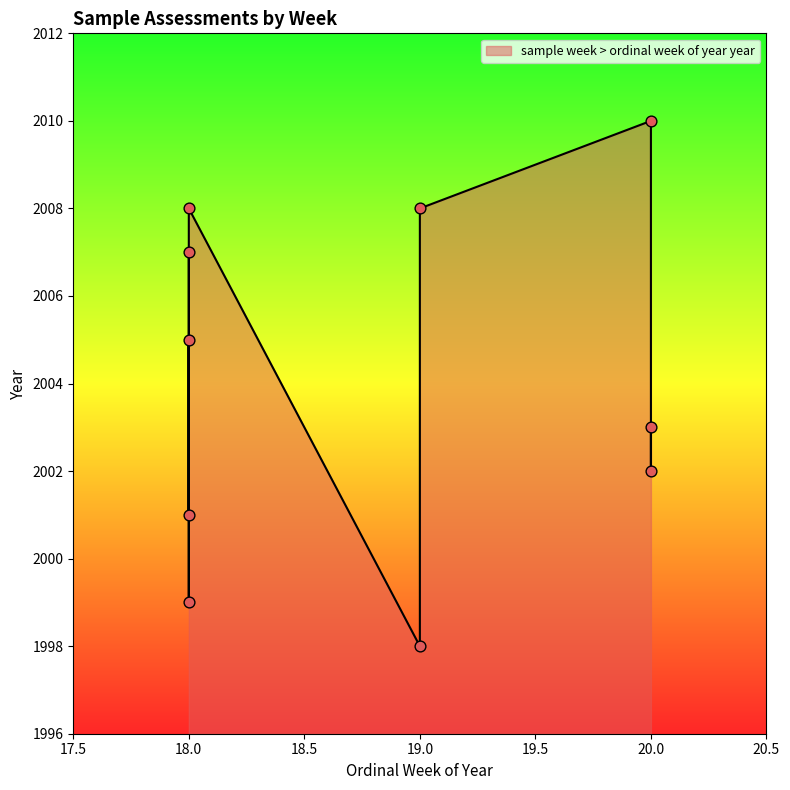

Approximately how many times larger is the value at 20 compared to 18?

1.0